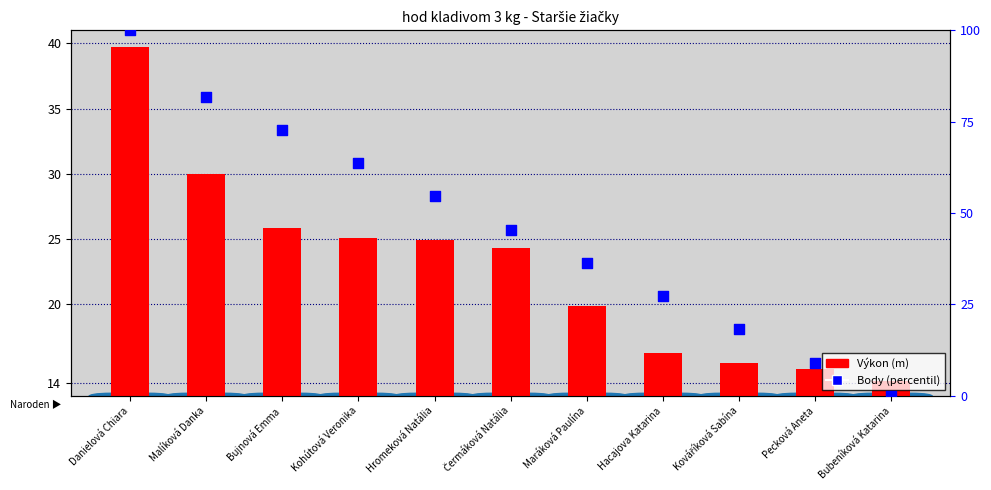

At how many categories does at least one series exceed 86?

1